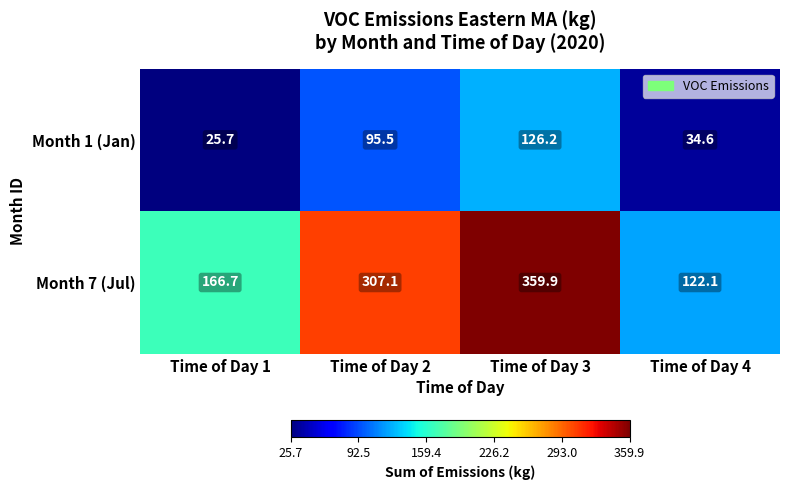

At how many categories does at least one series exceed 222?

2